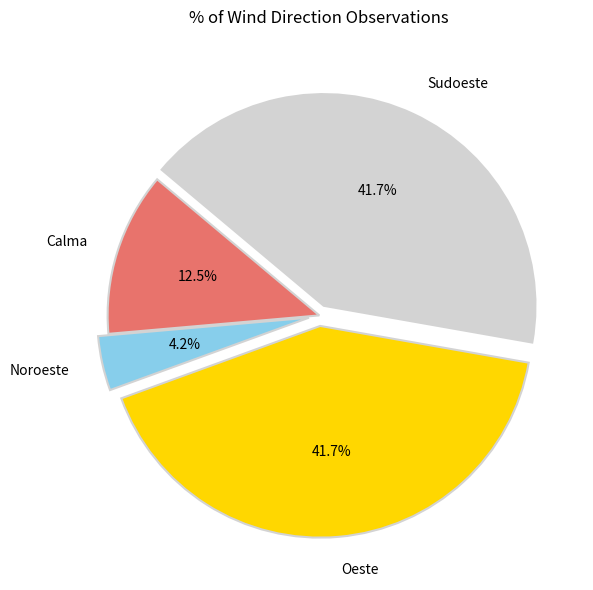

Does any single category account for the majority?

No